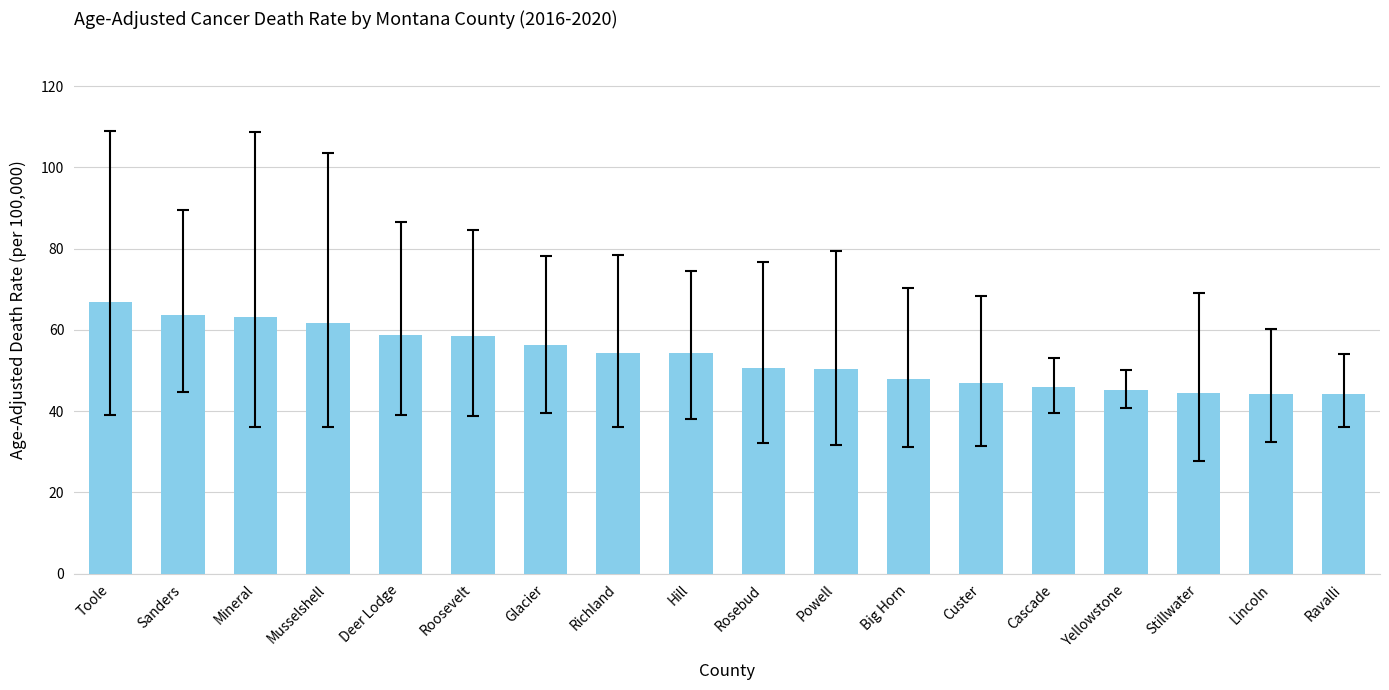

Approximately how many times larger is the value at Big Horn compared to Cascade?

1.0